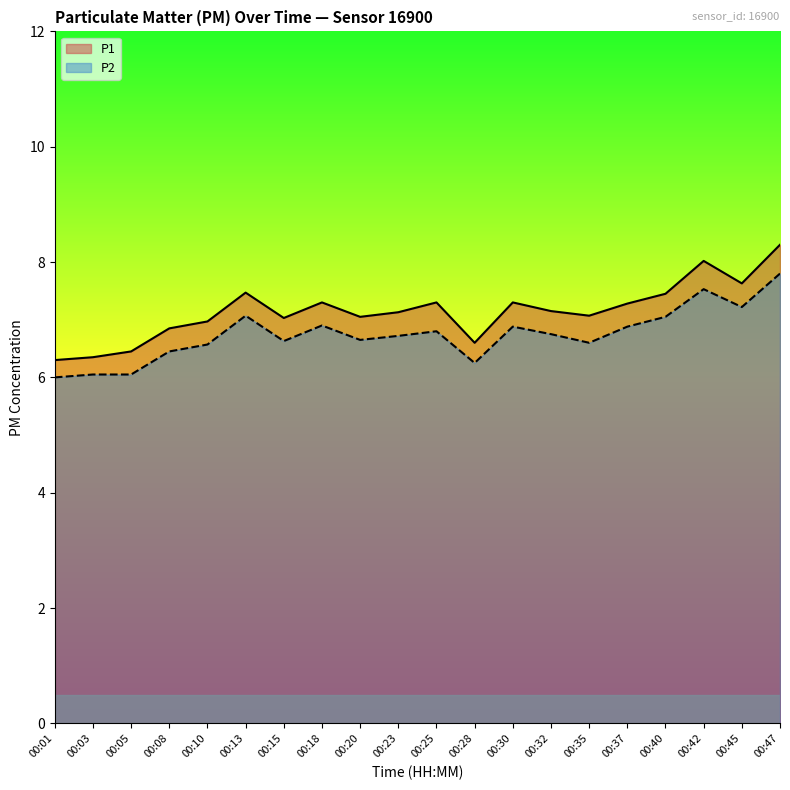

True or false: P1 has a value of 1.8 at 00:35.

False